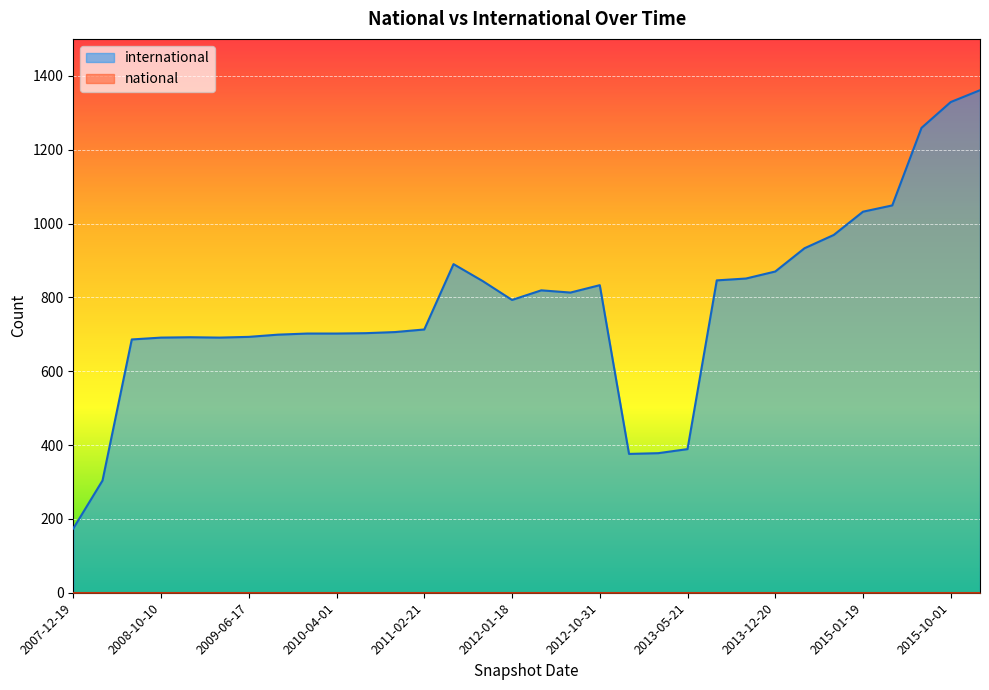

At which category is the sum across all series the highest?

2016-01-04